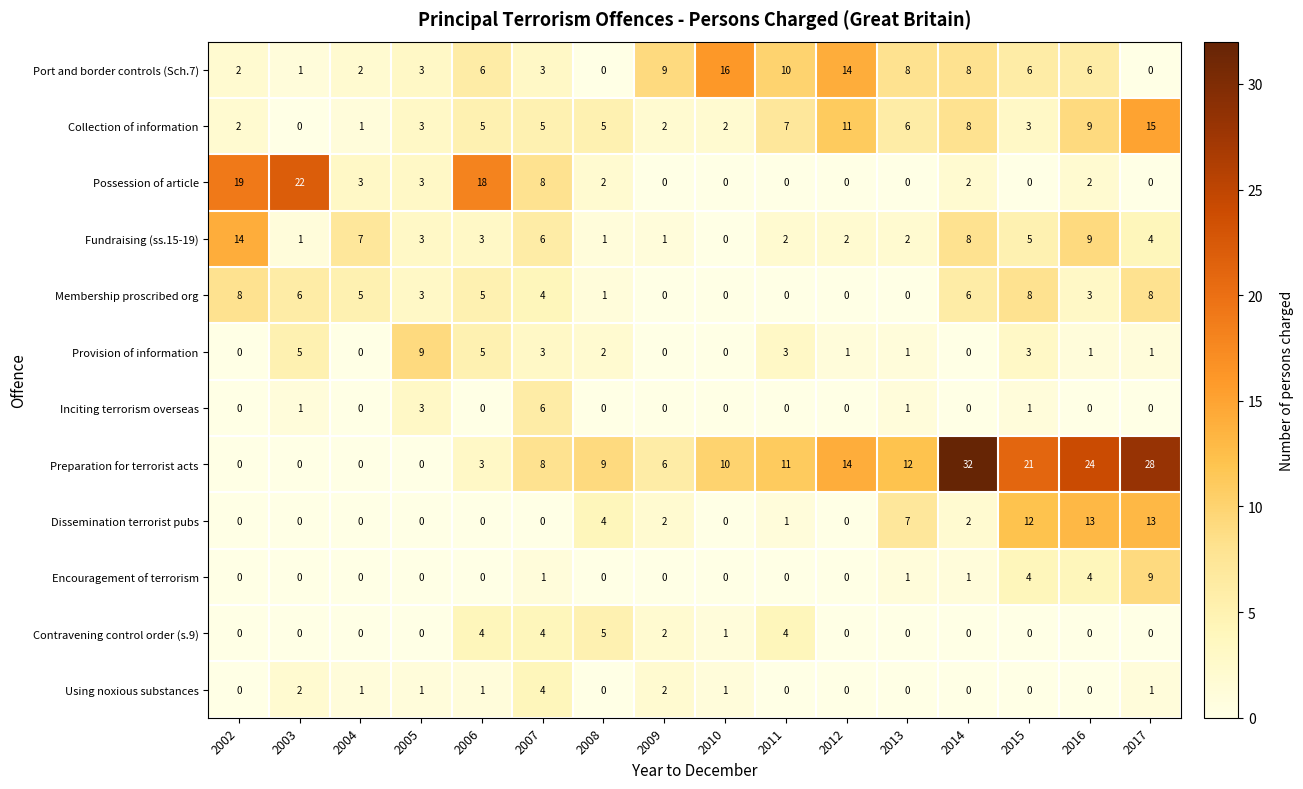

Between 2009 and 2016, which series saw the biggest shift?

Preparation for terrorist acts